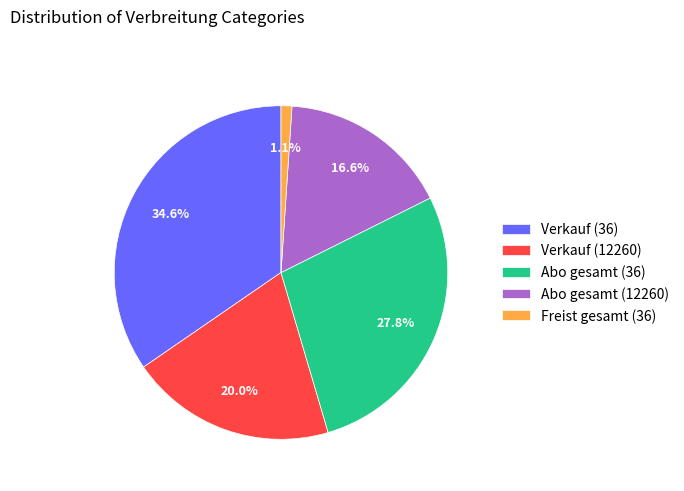

Rank the categories by value from highest to lowest.

Verkauf (36), Abo gesamt (36), Verkauf (12260), Abo gesamt (12260), Freist gesamt (36)